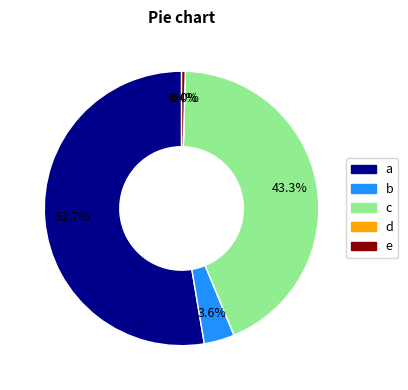

Is there a majority slice in this chart?

Yes